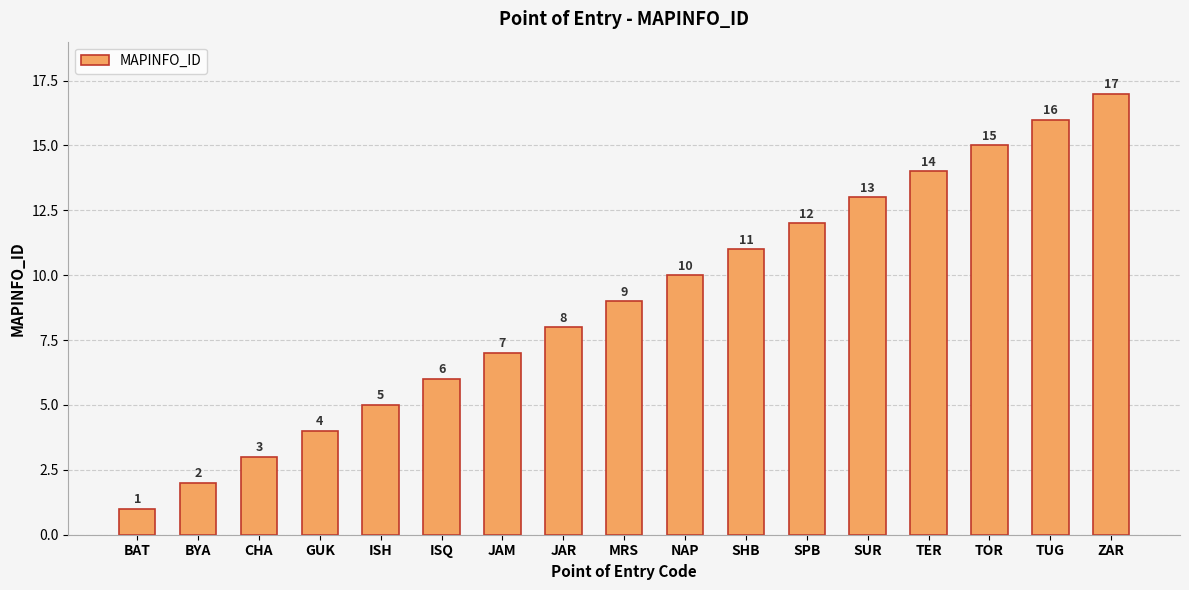

Which category has the highest value across all series?

ZAR